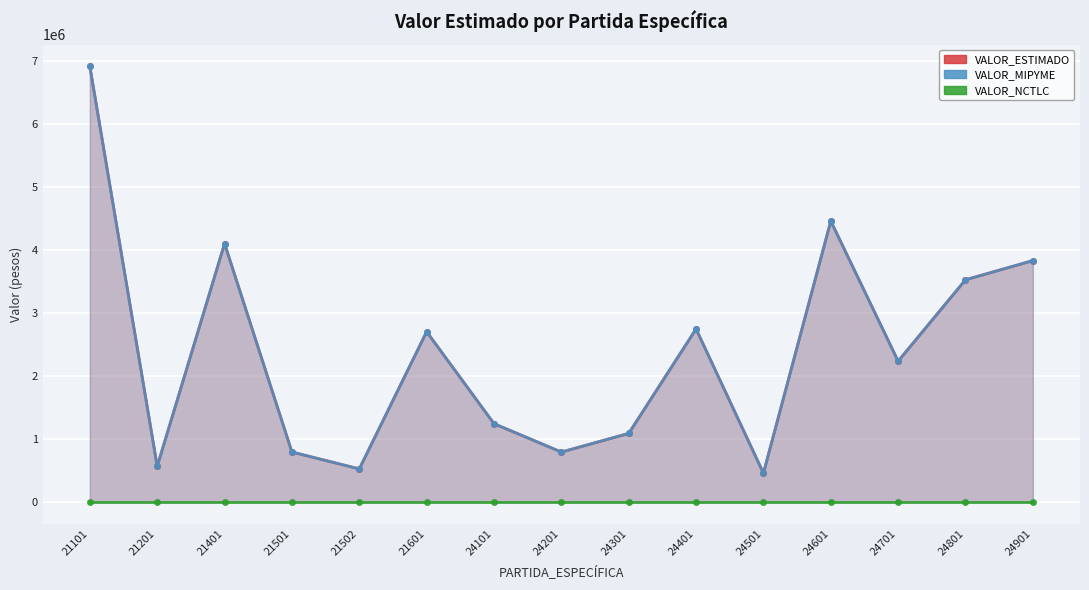

Reading right to left, extract all data points from this chart.

VALOR_ESTIMADO: 24901=3829800	24801=3525930	24701=2235293	24601=4457548	24501=459260	24401=2746034	24301=1089342	24201=793419	24101=1243973	21601=2702654	21502=526337	21501=794040	21401=4099947	21201=568362	21101=6909324
VALOR_MIPYME: 24901=3829800	24801=3525930	24701=2235293	24601=4457548	24501=459260	24401=2746034	24301=1089342	24201=793419	24101=1243973	21601=2702654	21502=526337	21501=794040	21401=4099947	21201=568362	21101=6909324
VALOR_NCTLC: 24901=0	24801=0	24701=0	24601=0	24501=0	24401=0	24301=0	24201=0	24101=0	21601=0	21502=0	21501=0	21401=0	21201=0	21101=0